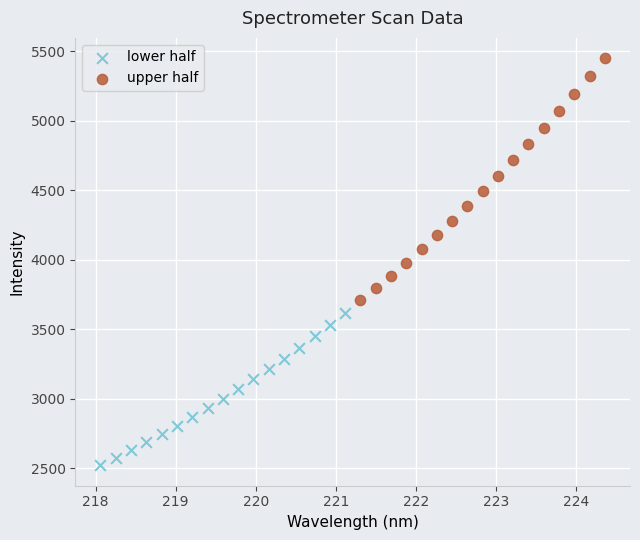

Which series reaches the minimum Y coordinate?

lower half